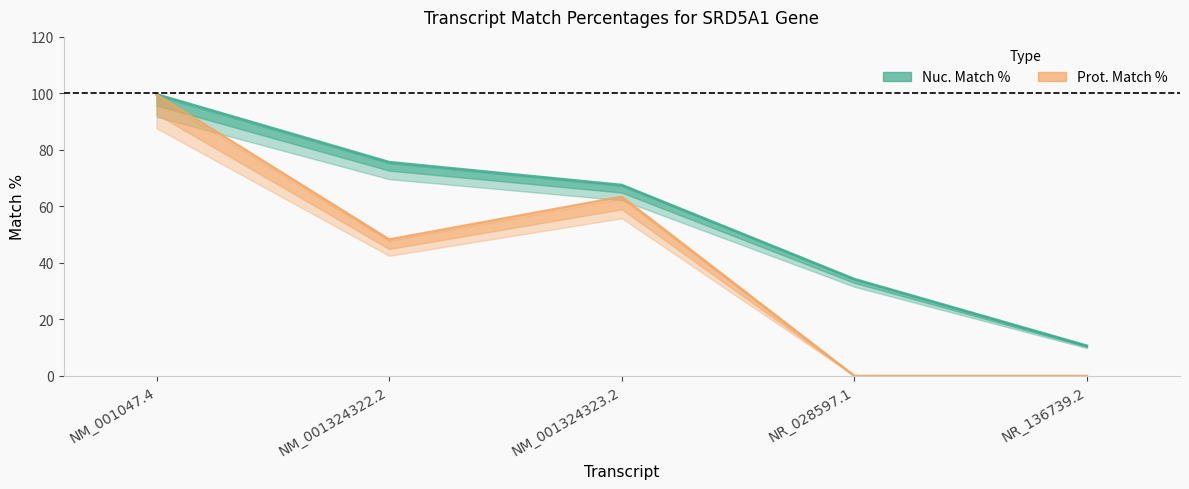

Reading left to right, what are all the values shown in this chart?

Nuc. Match %: 99.7	75.7	67.6	34.3	10.7
Prot. Match %: 99.6	48.3	63.4	0.0	0.0